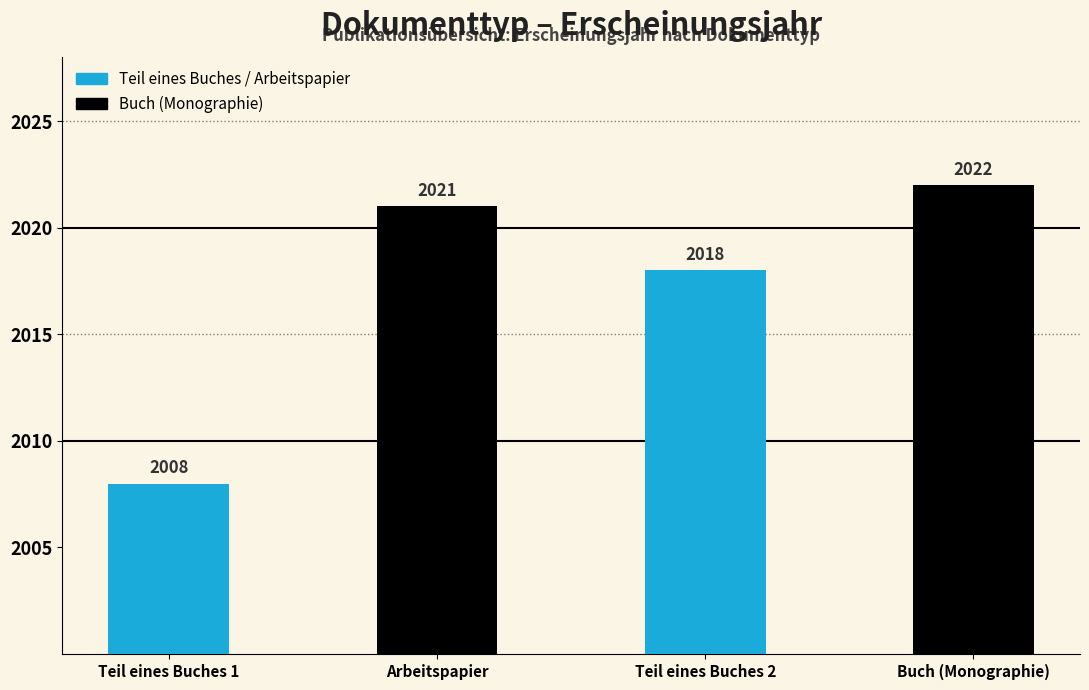

What value does the data have at Teil eines Buches 2, to the nearest 10?

2020